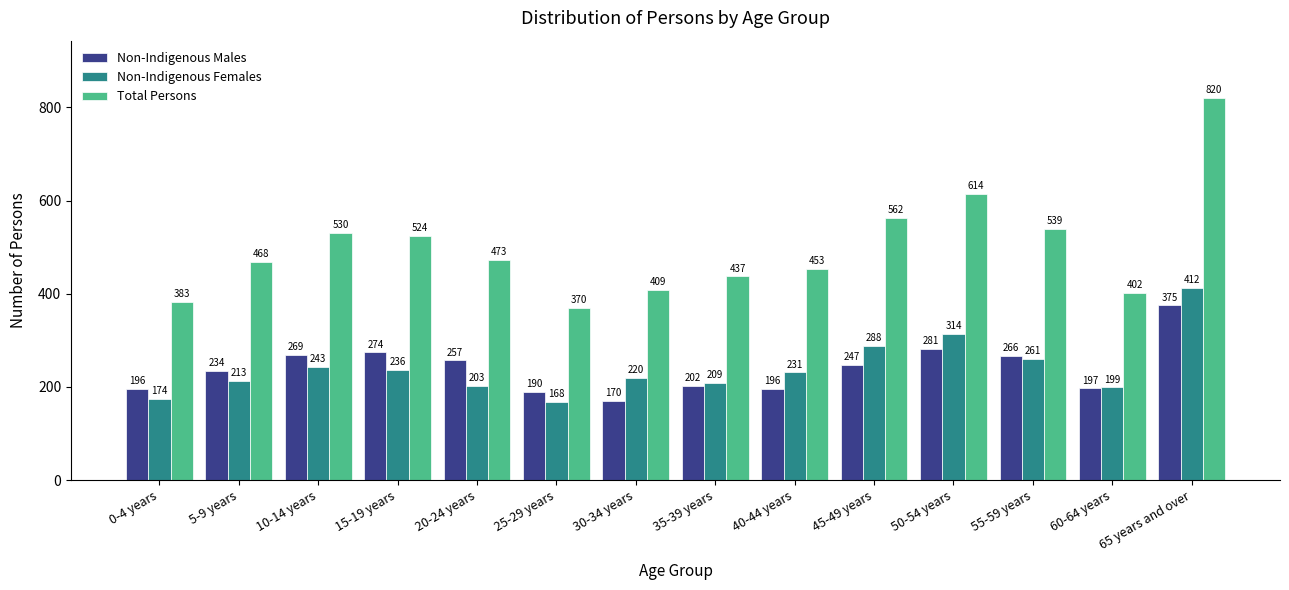

Reading left to right, transcribe all the data shown in this chart.

Non-Indigenous Males: 0-4 years=196	5-9 years=234	10-14 years=269	15-19 years=274	20-24 years=257	25-29 years=190	30-34 years=170	35-39 years=202	40-44 years=196	45-49 years=247	50-54 years=281	55-59 years=266	60-64 years=197	65 years and over=375
Non-Indigenous Females: 0-4 years=174	5-9 years=213	10-14 years=243	15-19 years=236	20-24 years=203	25-29 years=168	30-34 years=220	35-39 years=209	40-44 years=231	45-49 years=288	50-54 years=314	55-59 years=261	60-64 years=199	65 years and over=412
Total Persons: 0-4 years=383	5-9 years=468	10-14 years=530	15-19 years=524	20-24 years=473	25-29 years=370	30-34 years=409	35-39 years=437	40-44 years=453	45-49 years=562	50-54 years=614	55-59 years=539	60-64 years=402	65 years and over=820